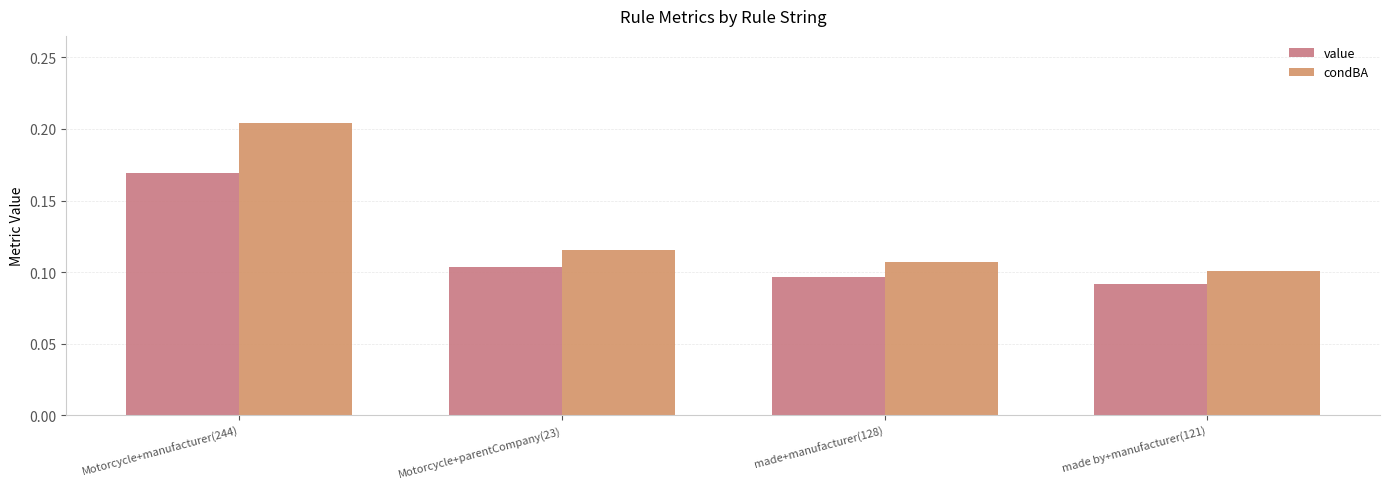

What is the maximum value shown in the chart?

0.2